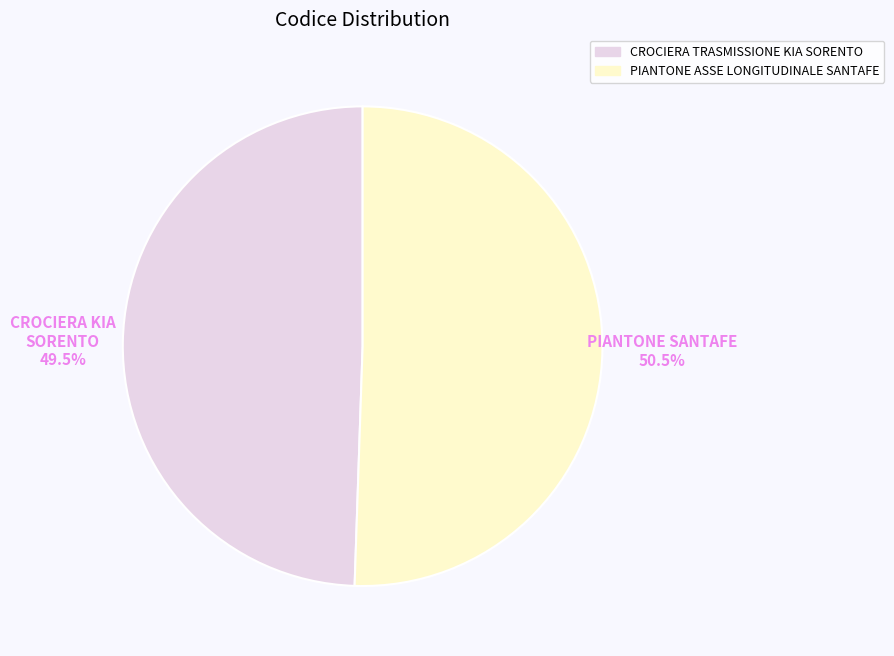

Does PIANTONE ASSE LONGITUDINALE SANTAFE represent more than half of the total?

Yes